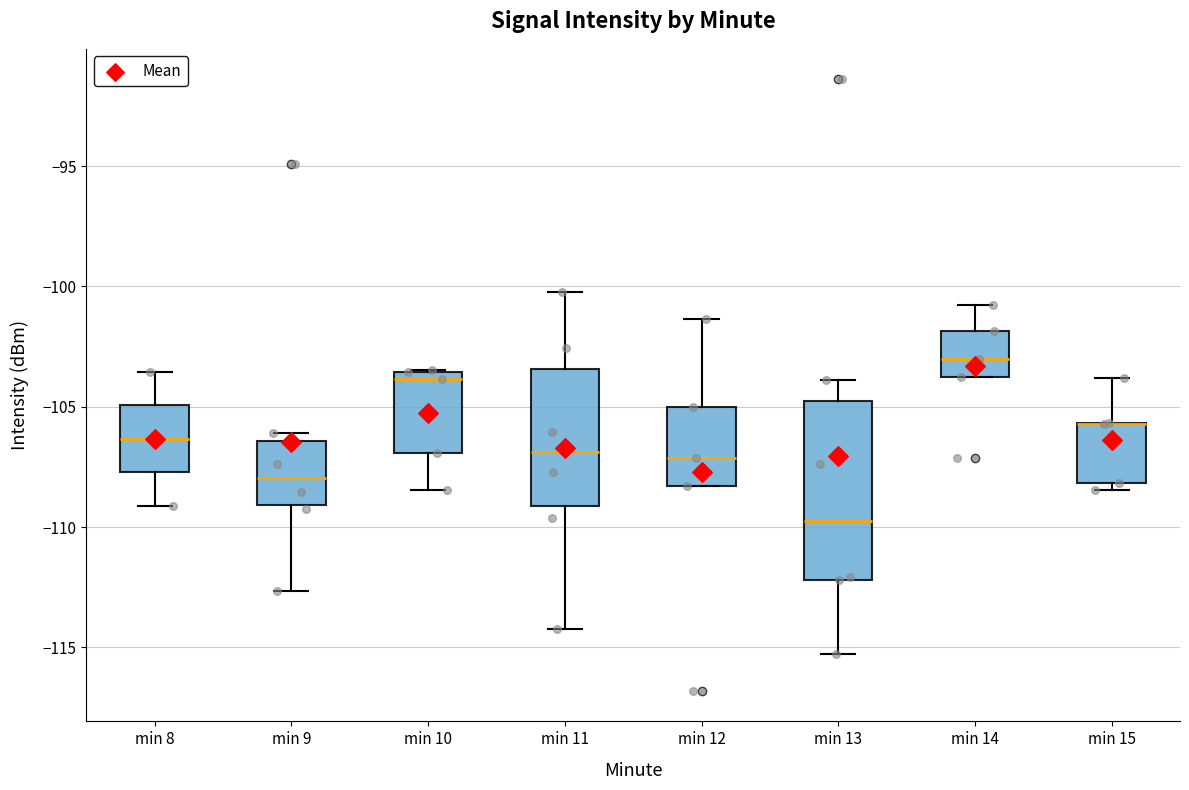

Reading left to right, transcribe this box plot: for each box, give where its median line is, the range the box spans, and where its two whiskers end, as read against the y-axis. The values are not printed on the chart, so give them approximately, as read against the axis.

min 8: median -106.5, box -107.5 to -105.0, whiskers -109.0 to -103.5
min 9: median -108.0, box -109.0 to -106.5, whiskers -112.5 to -106.0
min 10: median -104.0, box -107.0 to -103.5, whiskers -108.5 to -103.5
min 11: median -107.0, box -109.0 to -103.5, whiskers -114.0 to -100.0
min 12: median -107.0, box -108.5 to -105.0, whiskers -108.5 to -101.5
min 13: median -109.5, box -112.0 to -104.5, whiskers -115.5 to -104.0
min 14: median -103.0, box -103.5 to -102.0, whiskers -103.5 to -101.0
min 15: median -105.5 (drawn on the box's upper edge), box -108.0 to -105.5, whiskers -108.5 to -104.0